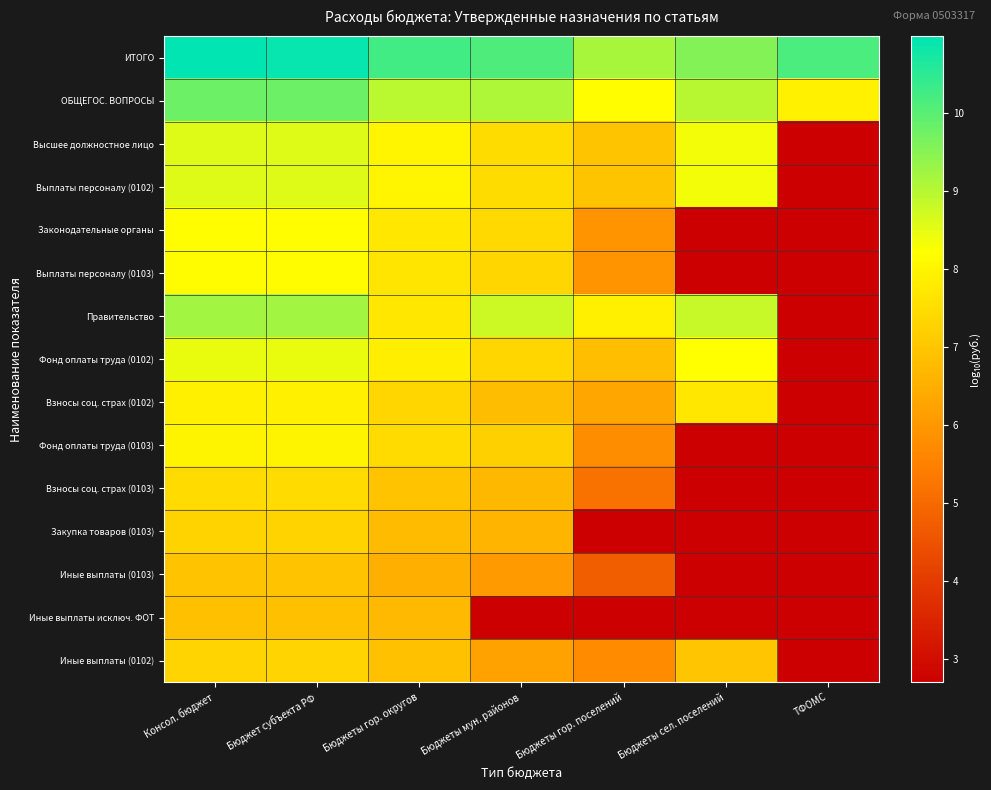

At Бюджеты мун. районов, list the series in order from largest to smallest.

ИТОГО, ОБЩЕГОС. ВОПРОСЫ, Правительство, Высшее должностное лицо, Выплаты персоналу (0102), Законодательные органы, Фонд оплаты труда (0102), Выплаты персоналу (0103), Фонд оплаты труда (0103), Взносы соц. страх (0102), Взносы соц. страх (0103), Закупка товаров (0103), Иные выплаты (0103), Иные выплаты исключ. ФОТ, Иные выплаты (0102)